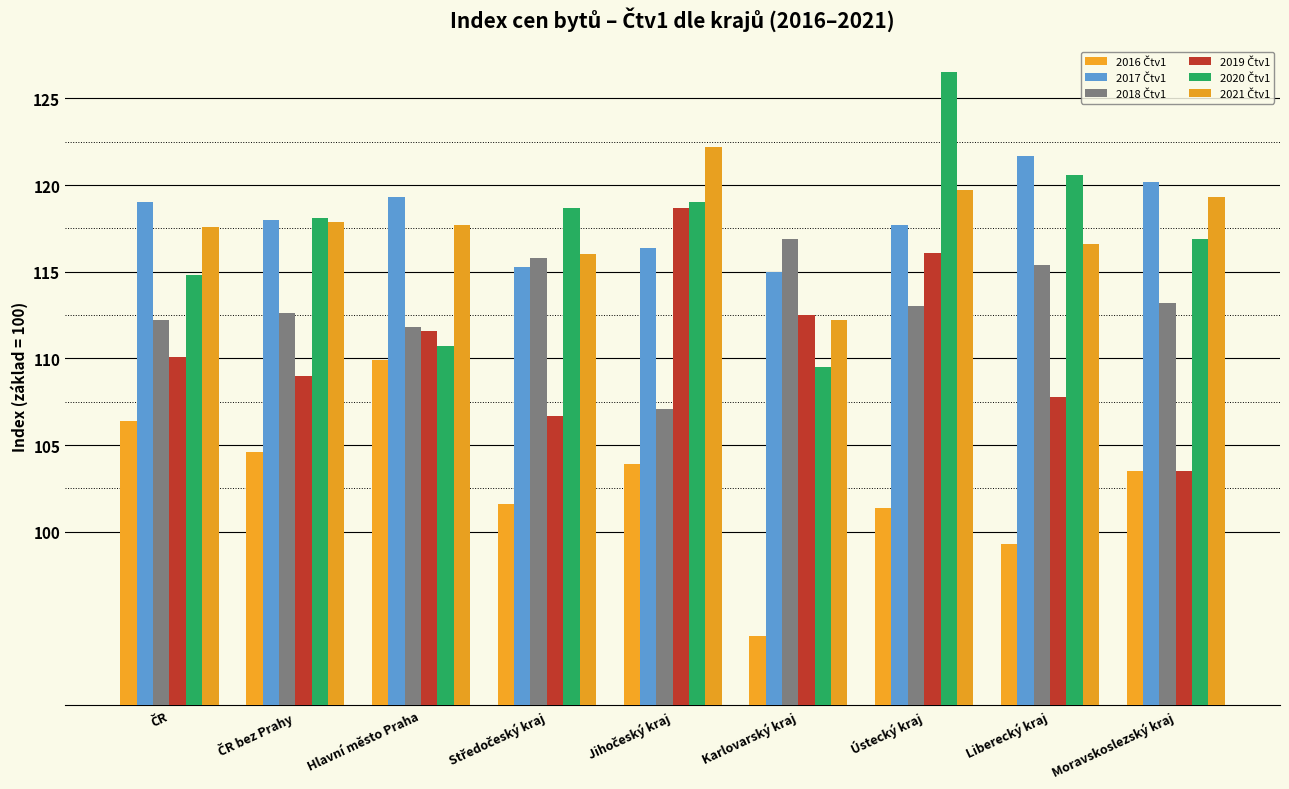

How many bars are there in each group?

6